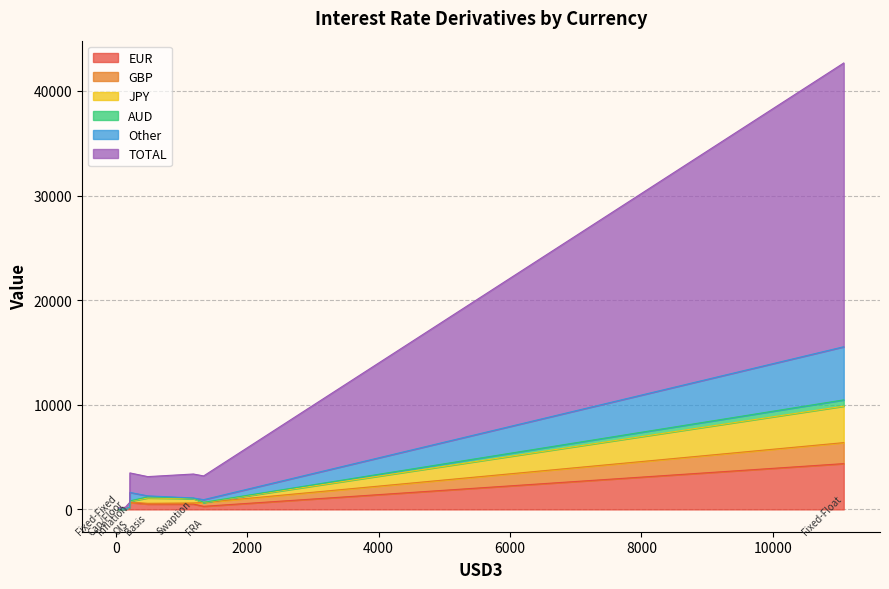

List the labels in order of AUD value, largest first.

Fixed-Float, Basis, Swaption, OIS, FRA, Inflation, Cap/Floor, Fixed-Fixed